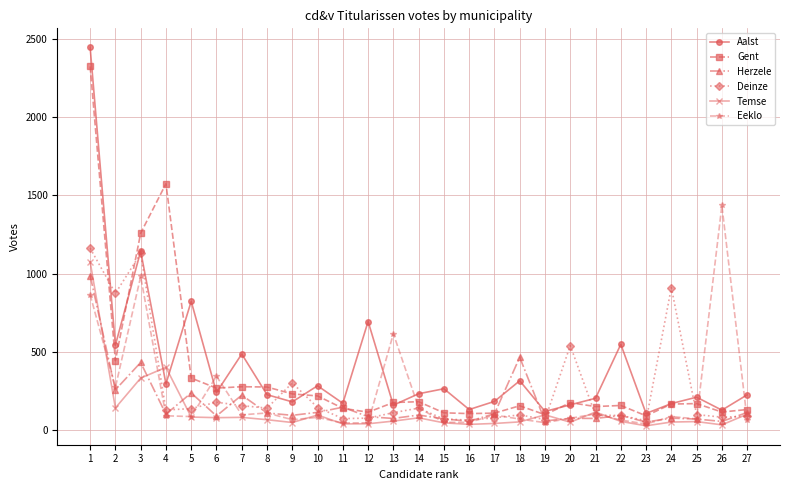

How many lines are shown in the chart?

6